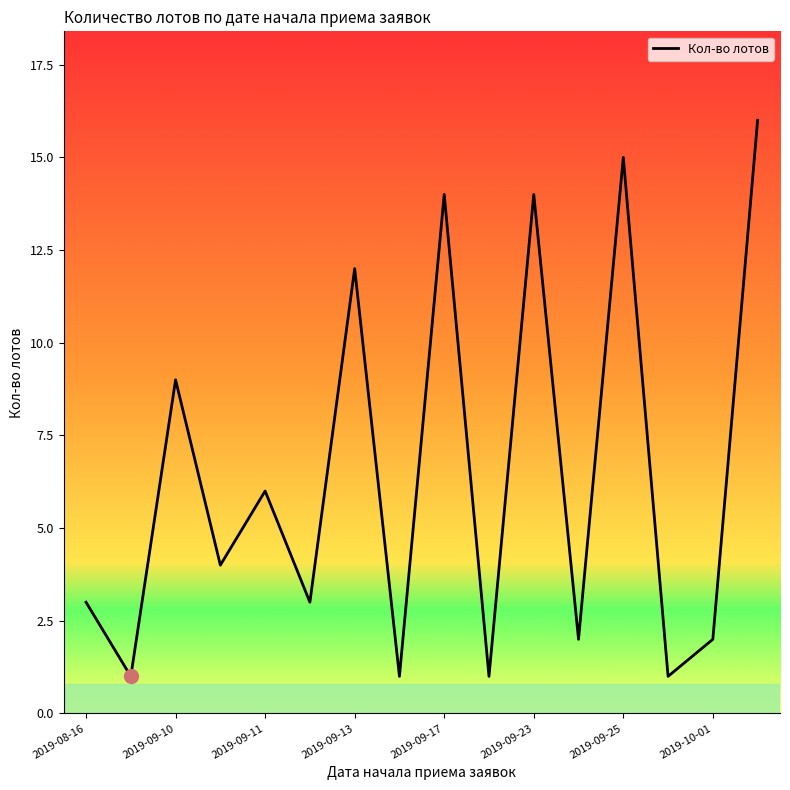

How many distinct data groups are displayed?

1